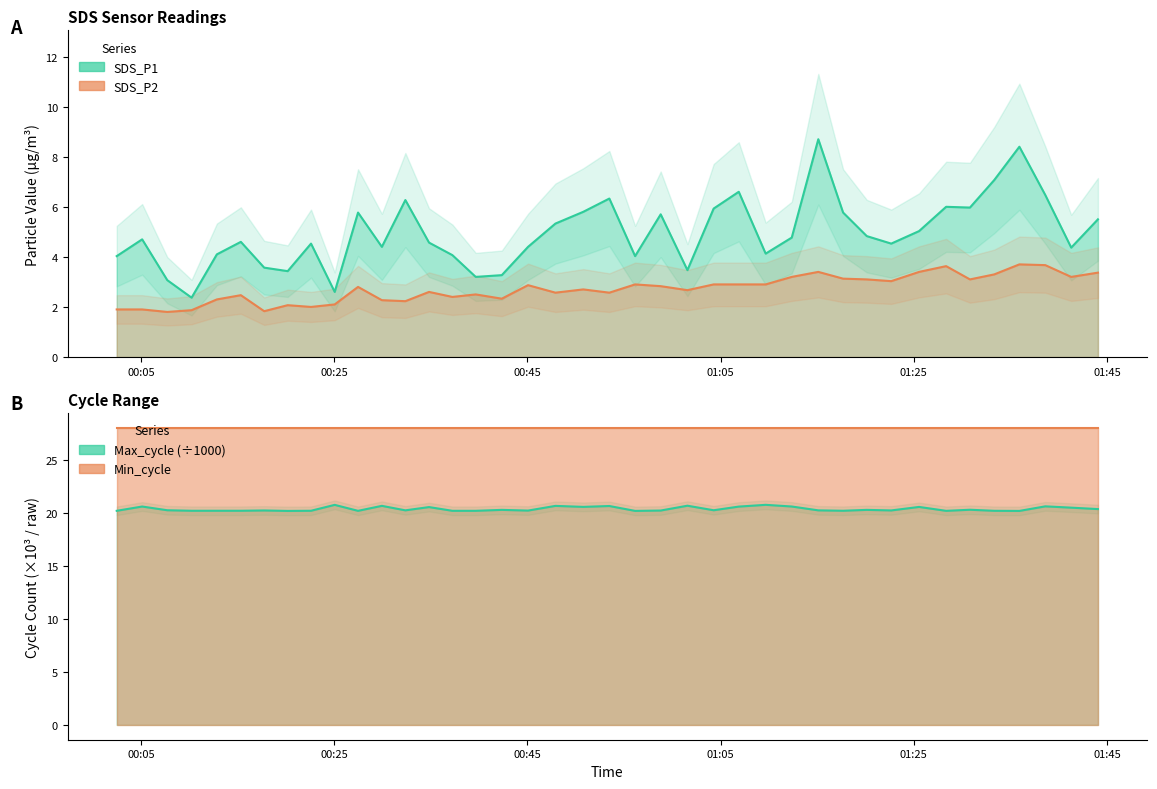

Is the value of Max_cycle at 2022/05/03 01:38:37 greater than the value of SDS_P1 at 2022/05/03 01:06:53?

Yes